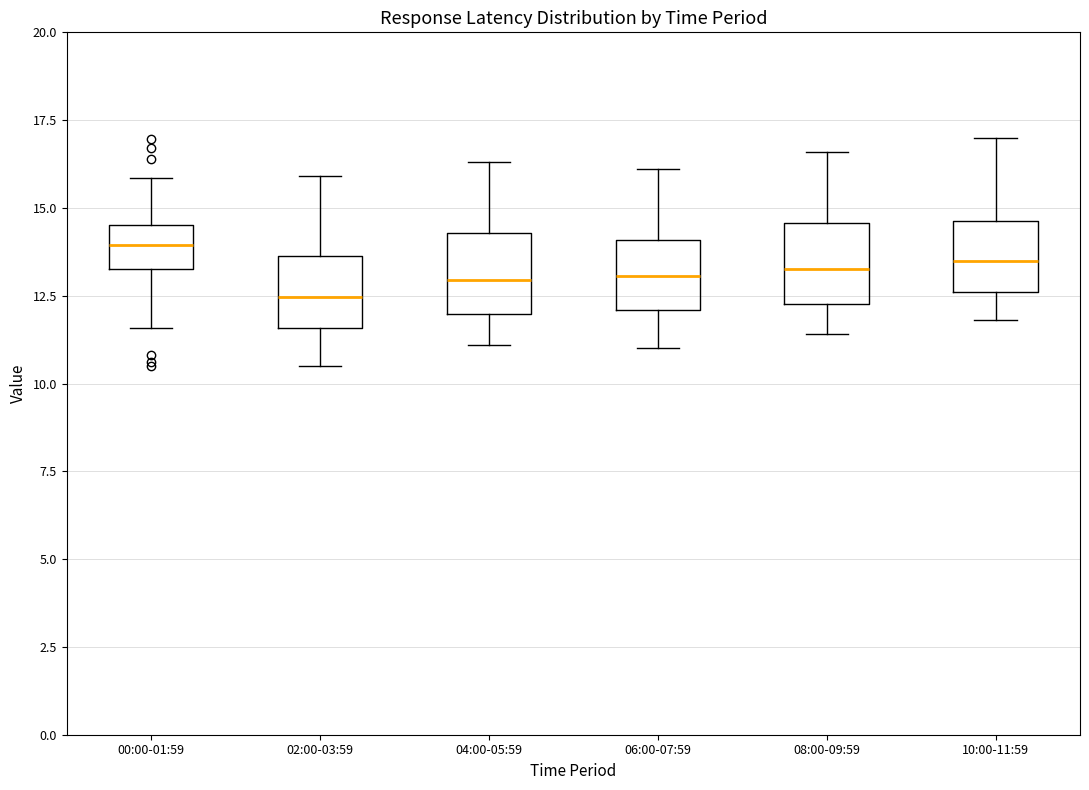

Where is the upper edge of the box for 10:00-11:59 on the y-axis? The values are not printed on the chart, so give them approximately, as read against the axis.

14.5